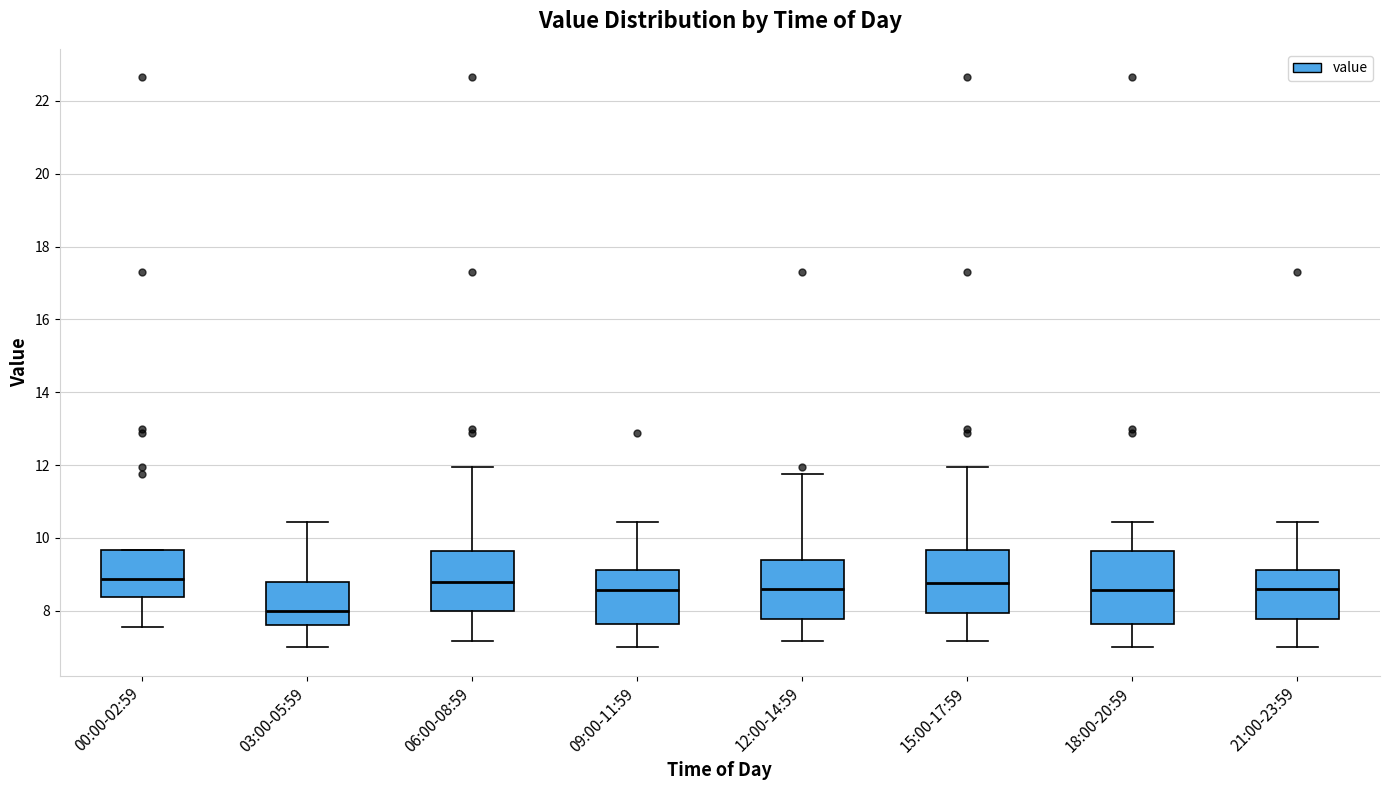

Comparing the boxes themselves (not the whiskers), which one is the tallest?

18:00-20:59